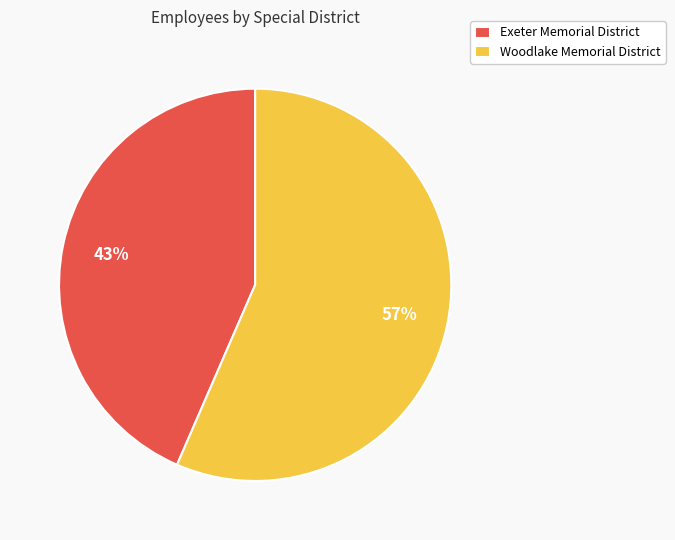

Rank the categories by value from lowest to highest.

Exeter Memorial District, Woodlake Memorial District